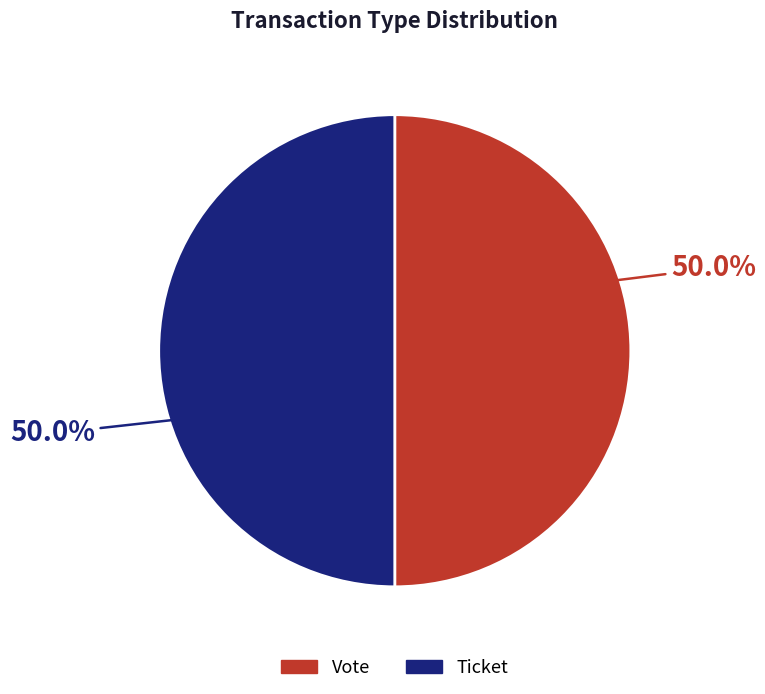

To the nearest percent, what is the difference between the largest and smallest slice percentages?

0%